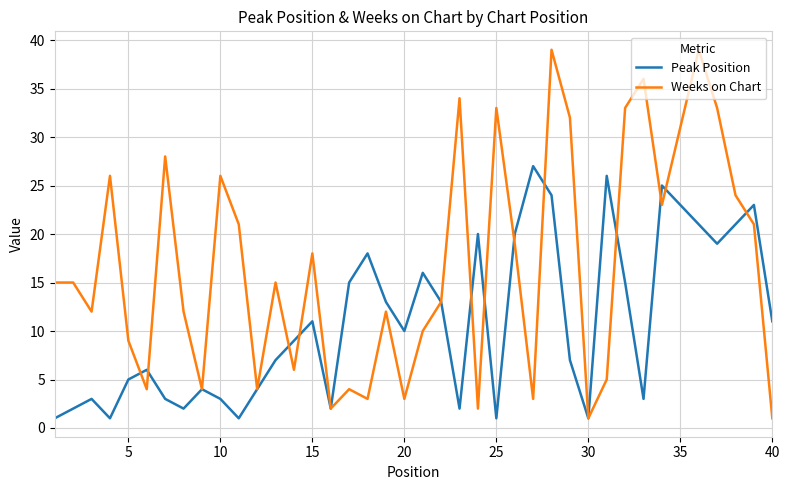

Which series has the largest range (max minus min)?

Weeks on Chart